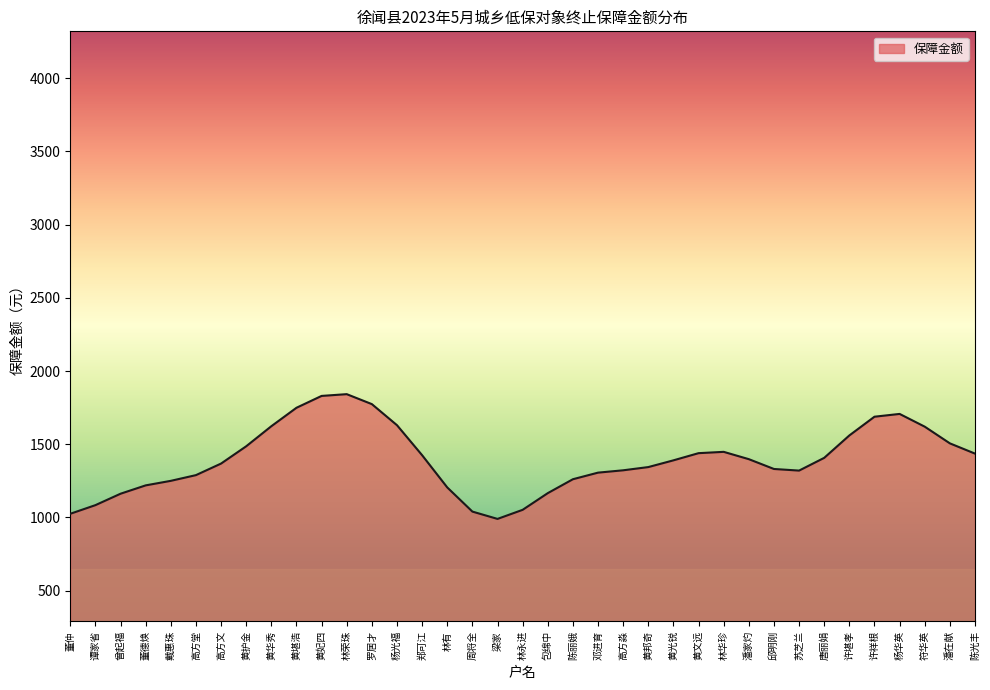

What is the difference between the maximum and minimum values?

852